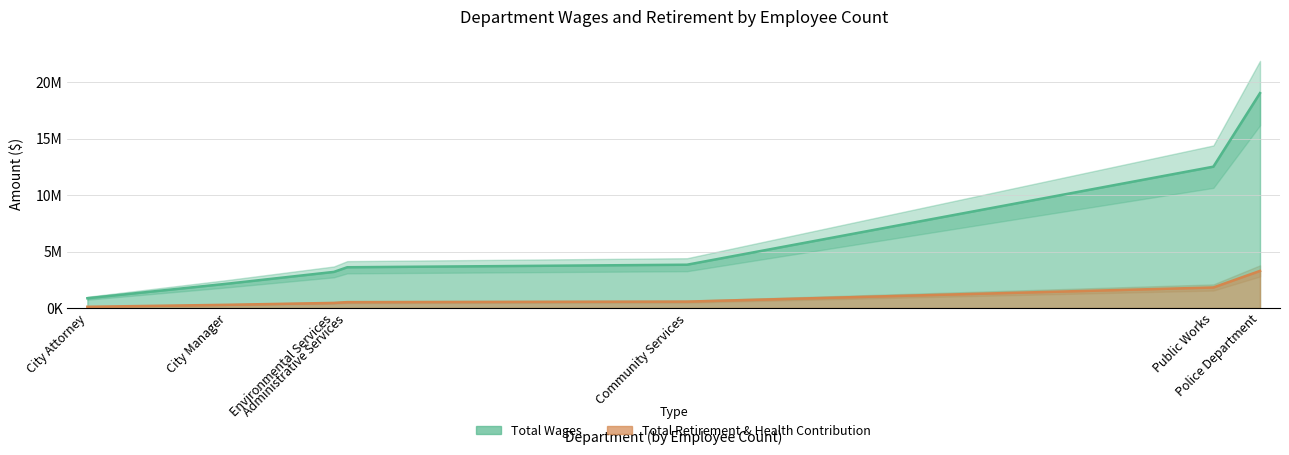

Reading right to left, extract all data points from this chart.

Total Wages: Police Department=19038601	Public Works=12523387	Community Services=3837503	Administrative Services=3612779	Environmental Services=3201687	City Manager=2154782	City Attorney=867116
Total Retirement & Health Contribution: Police Department=3289057	Public Works=1821349	Community Services=570090	Administrative Services=523294	Environmental Services=453896	City Manager=286996	City Attorney=111054